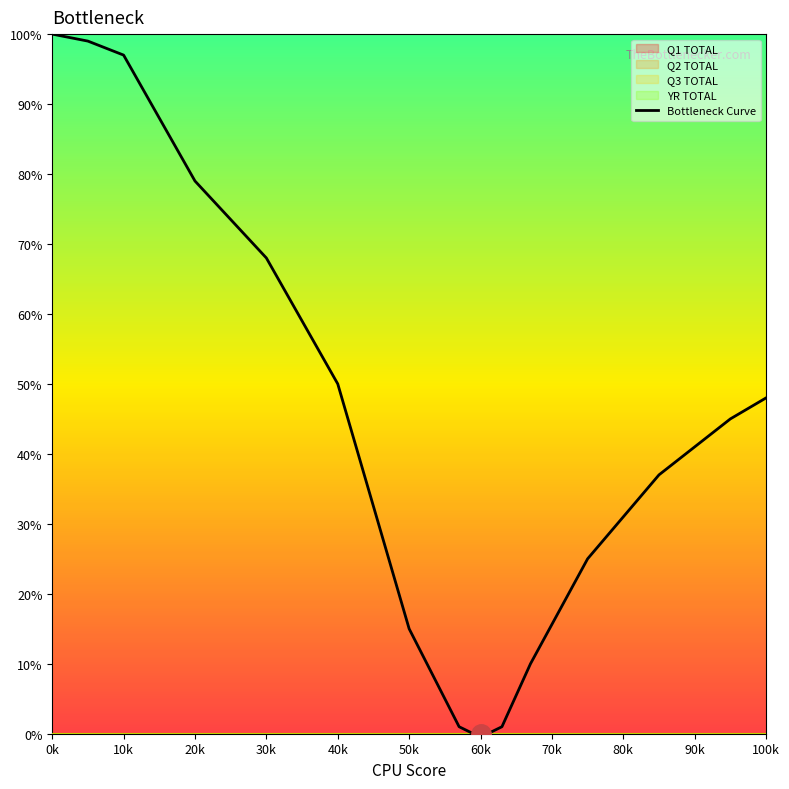

What is the average value?

40